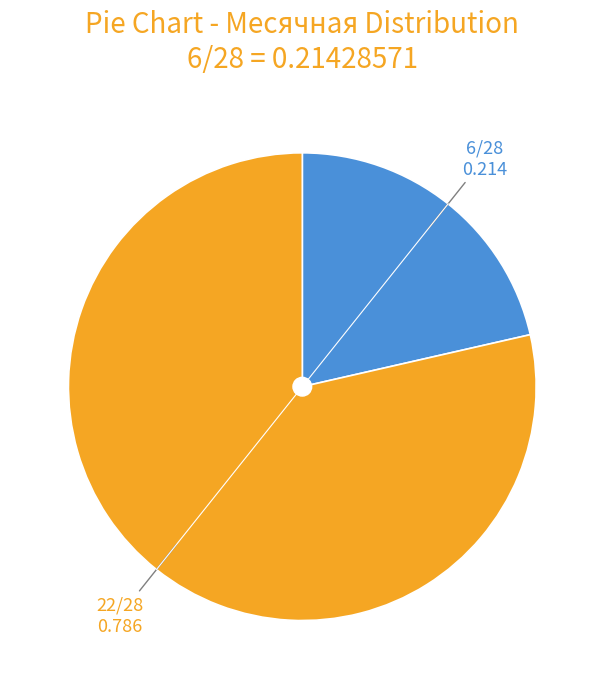

Is there a majority slice in this chart?

Yes